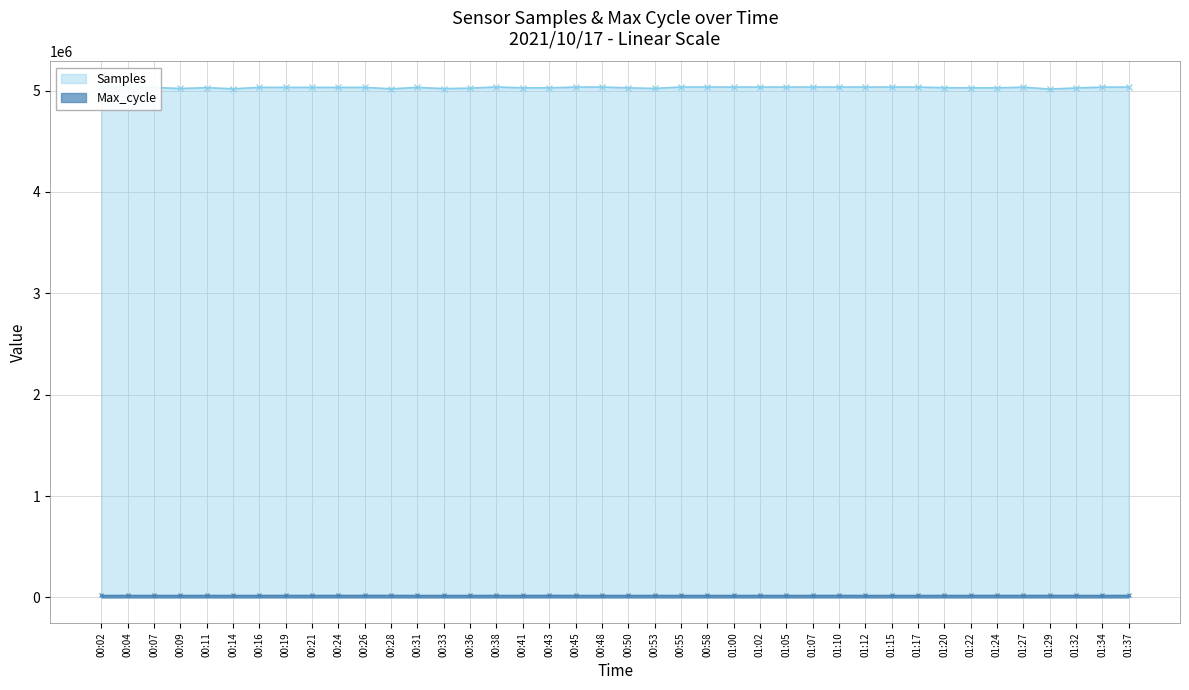

Which category has the highest value in the Max_cycle series?

00:43